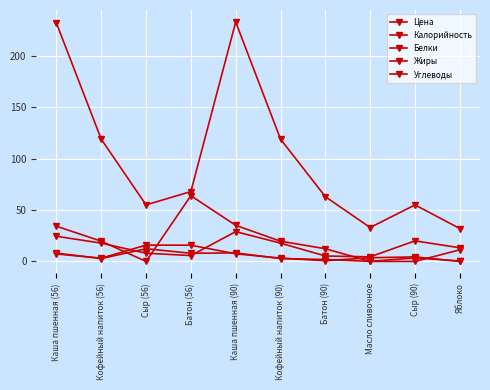

Where do Углеводы and Жиры first cross each other?

Кофейный напиток (56) and Сыр (56)